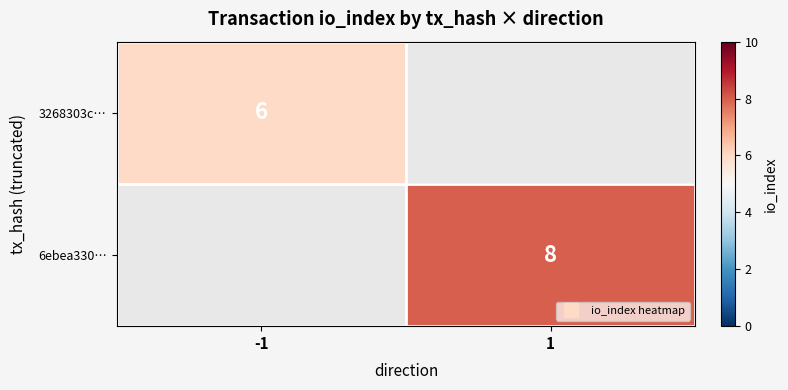

Which category has the highest value in the 6ebea330… series?

-1